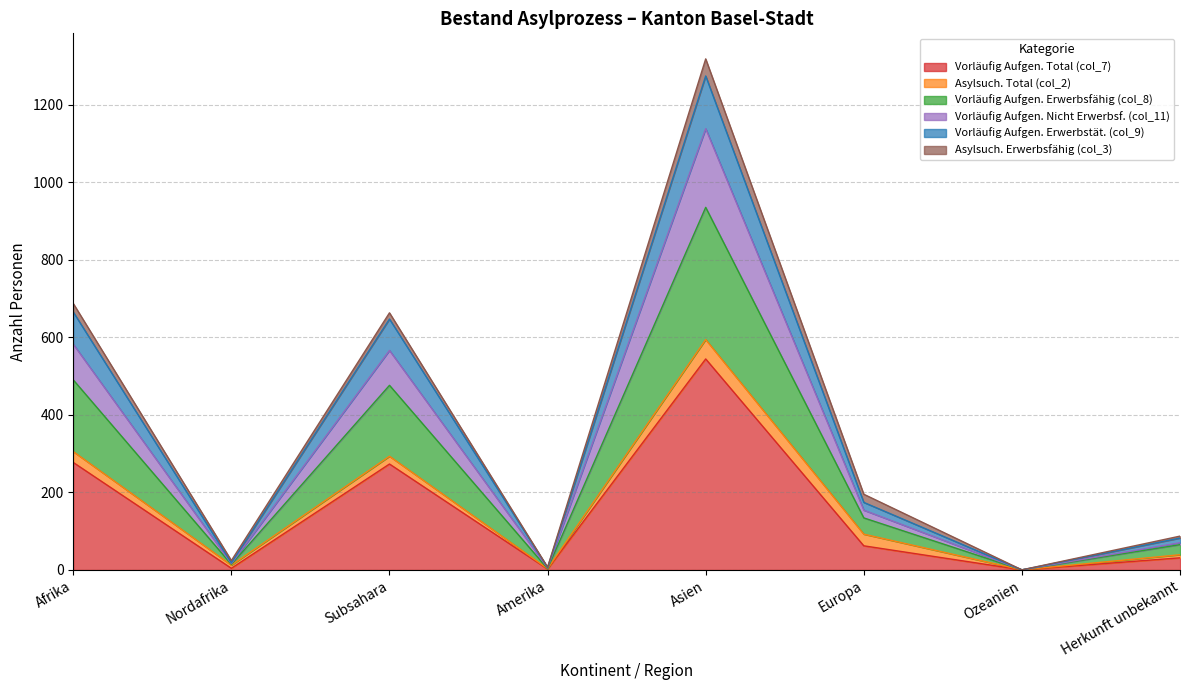

True or false: Vorläufig Aufgen. Total (col_7) and Vorläufig Aufgen. Erwerbstät. (col_9) intersect in this chart.

False